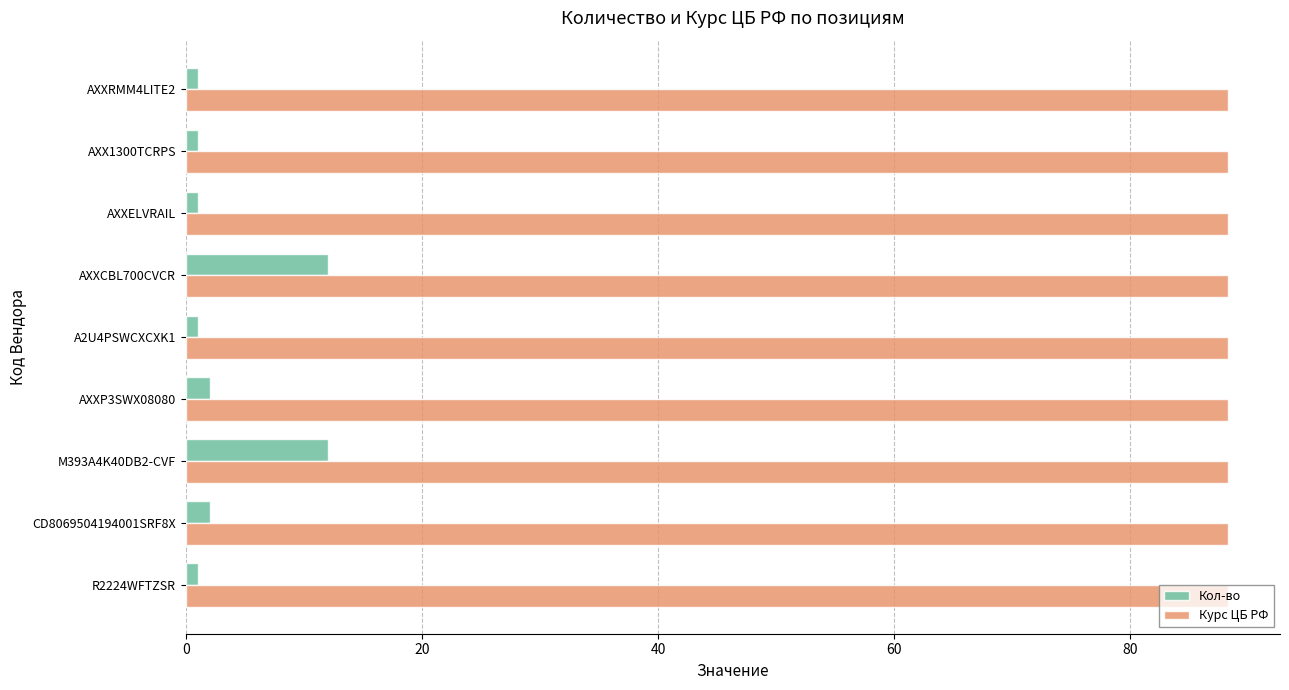

Is it true that Кол-во equals 1.0 at AXXRMM4LITE2?

True